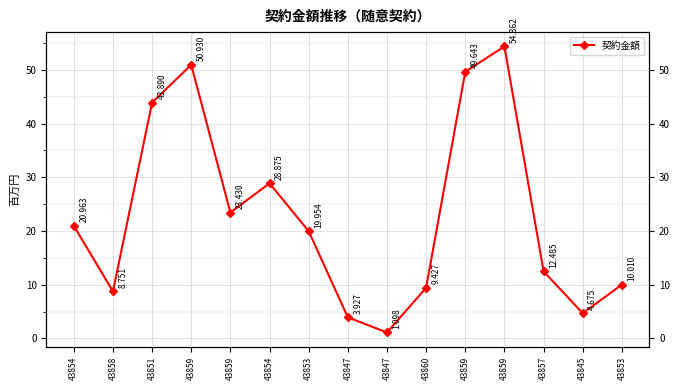

At which category does the data reach its first local peak?

43859